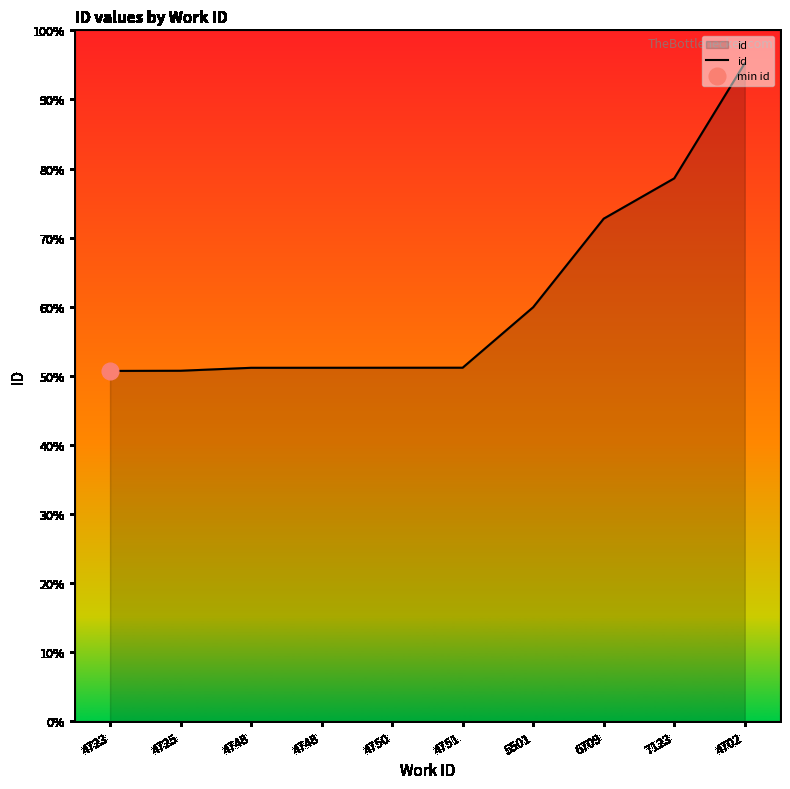

At which category does the chart reach its minimum across all series?

4723